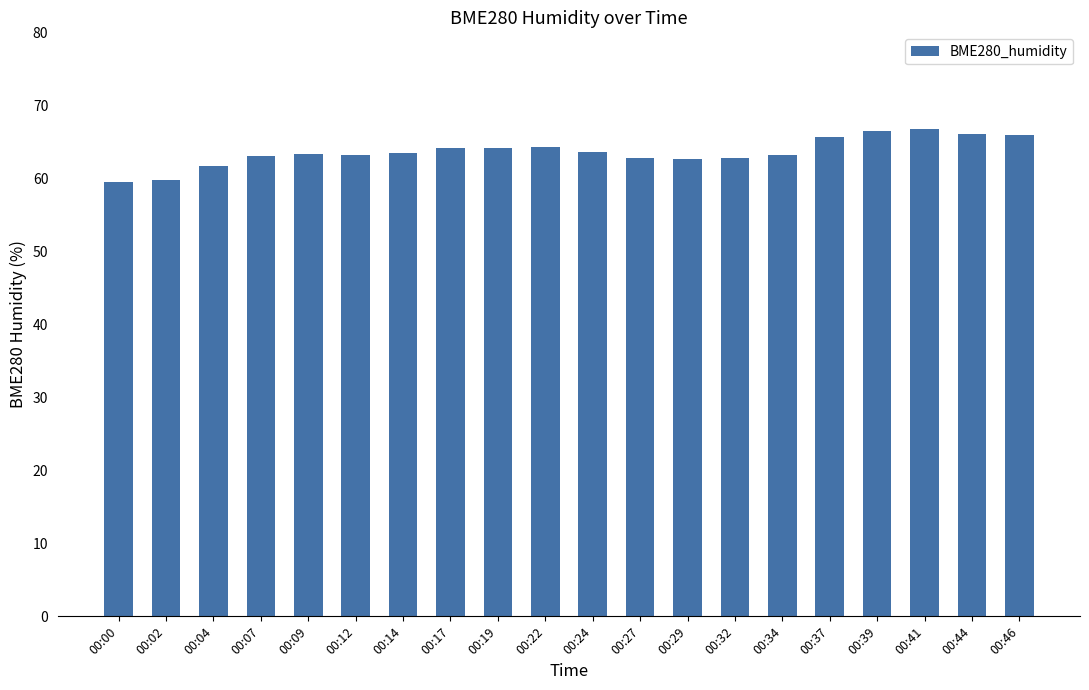

The value at 00:12 is 21.6. True or false?

False